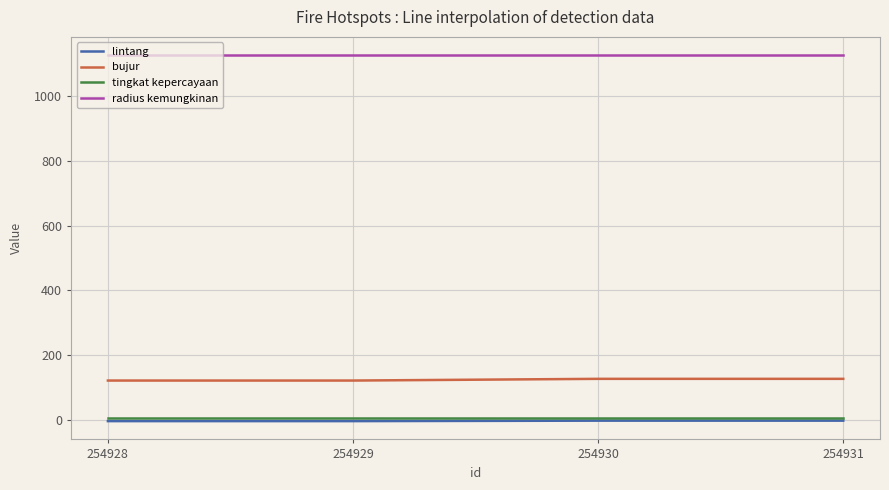

True or false: radius kemungkinan and bujur cross at least once.

False